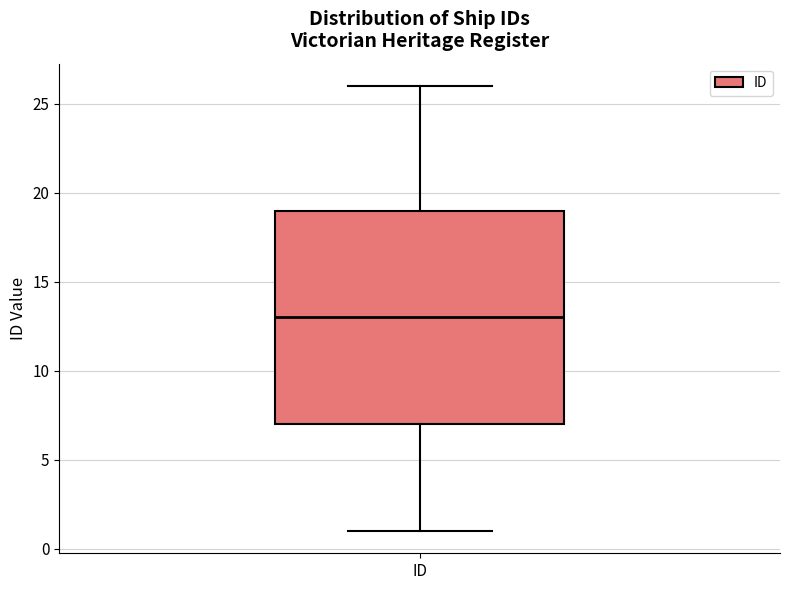

Where does the upper whisker of the box for ID end on the y-axis? The values are not printed on the chart, so give them approximately, as read against the axis.

26